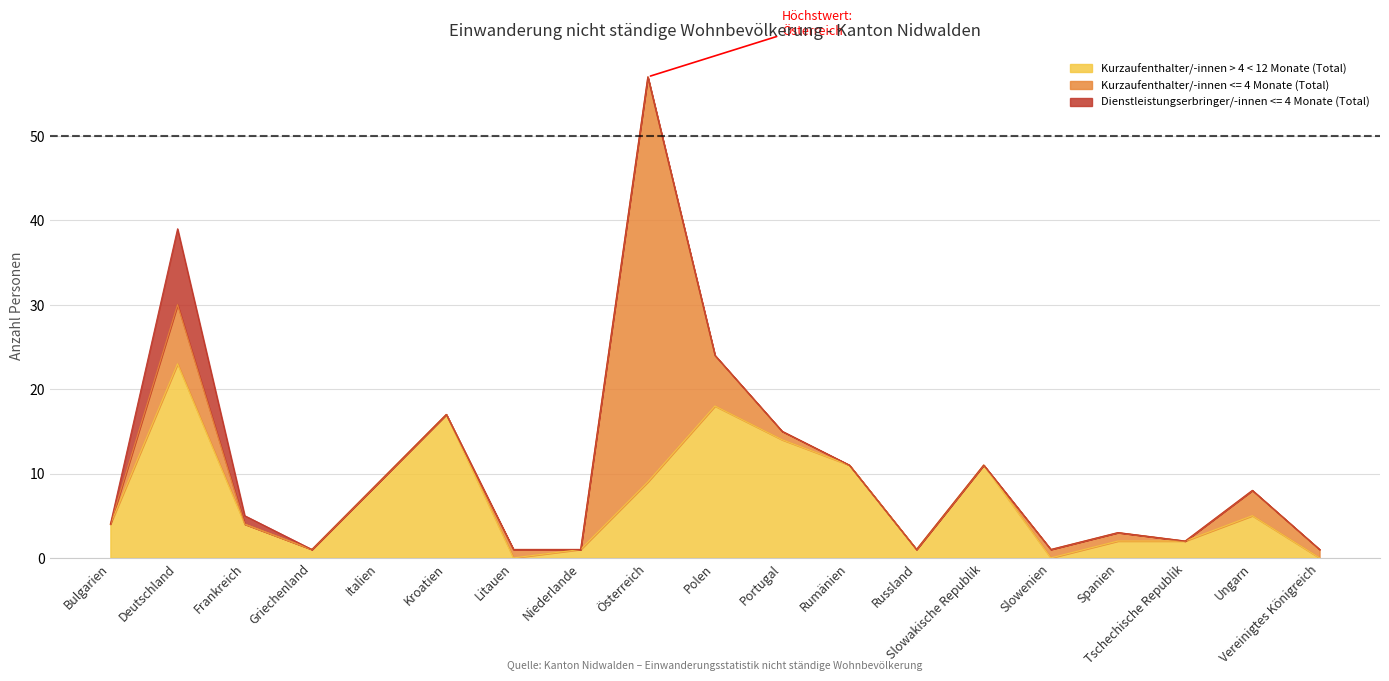

Reading left to right, what are all the values shown in this chart?

Kurzaufenthalter/-innen > 4 < 12 Monate (Total): Bulgarien=4	Deutschland=23	Frankreich=4	Griechenland=1	Italien=9	Kroatien=17	Litauen=0	Niederlande=1	Österreich=9	Polen=18	Portugal=14	Rumänien=11	Russland=1	Slowakische Republik=11	Slowenien=0	Spanien=2	Tschechische Republik=2	Ungarn=5	Vereinigtes Königreich=0
Kurzaufenthalter/-innen <= 4 Monate (Total): Bulgarien=0	Deutschland=7	Frankreich=0	Griechenland=0	Italien=0	Kroatien=0	Litauen=1	Niederlande=0	Österreich=48	Polen=6	Portugal=1	Rumänien=0	Russland=0	Slowakische Republik=0	Slowenien=1	Spanien=1	Tschechische Republik=0	Ungarn=3	Vereinigtes Königreich=1
Dienstleistungserbringer/-innen <= 4 Monate (Total): Bulgarien=0	Deutschland=9	Frankreich=1	Griechenland=0	Italien=0	Kroatien=0	Litauen=0	Niederlande=0	Österreich=0	Polen=0	Portugal=0	Rumänien=0	Russland=0	Slowakische Republik=0	Slowenien=0	Spanien=0	Tschechische Republik=0	Ungarn=0	Vereinigtes Königreich=0